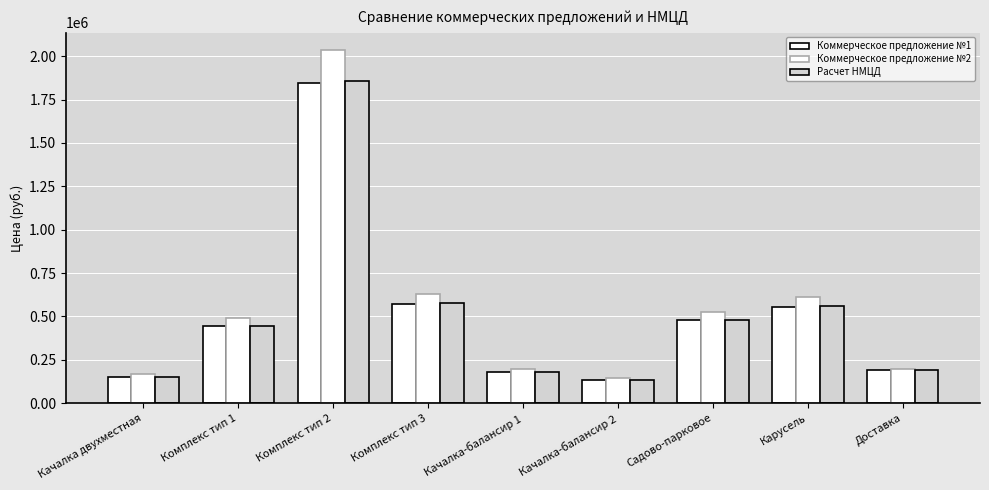

How many distinct data groups are displayed?

3